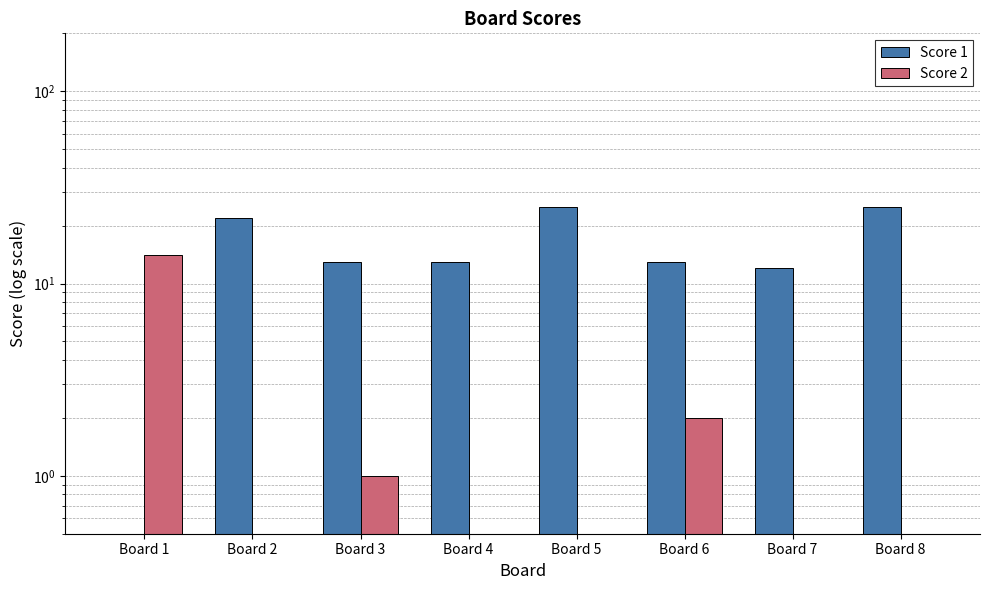

Where is Score 2 nearest to the value 7?

Board 6